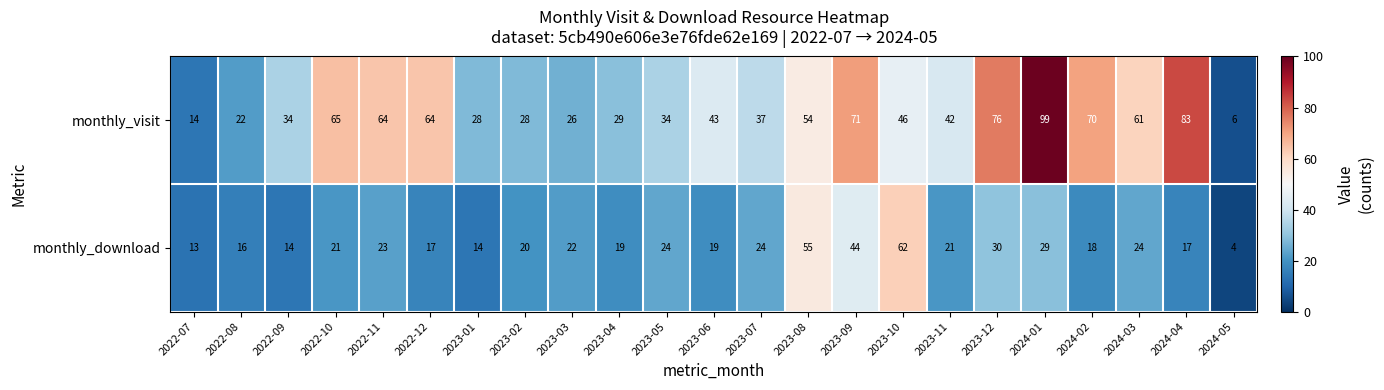

Which series changed the most between 2022-12 and 2023-11?

monthly_visit